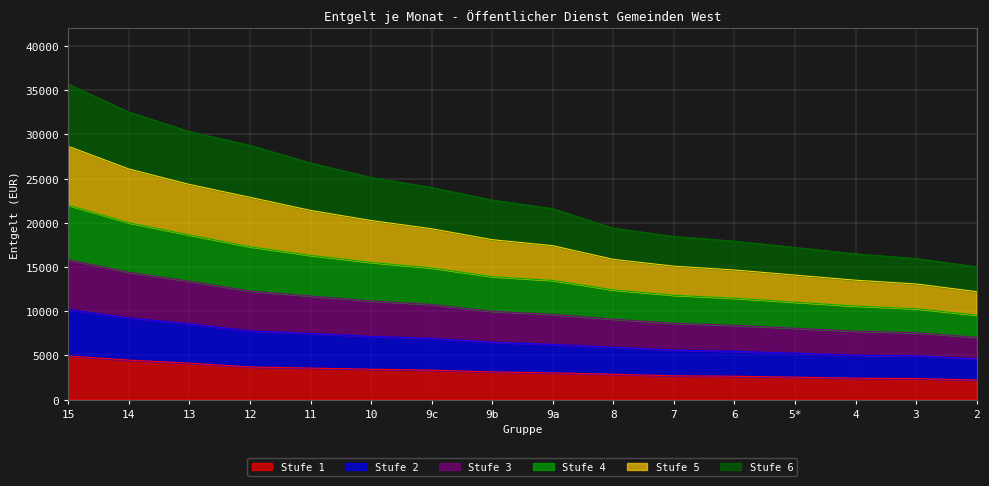

The value of Stufe 1 at 10 is 3430.5. True or false?

True